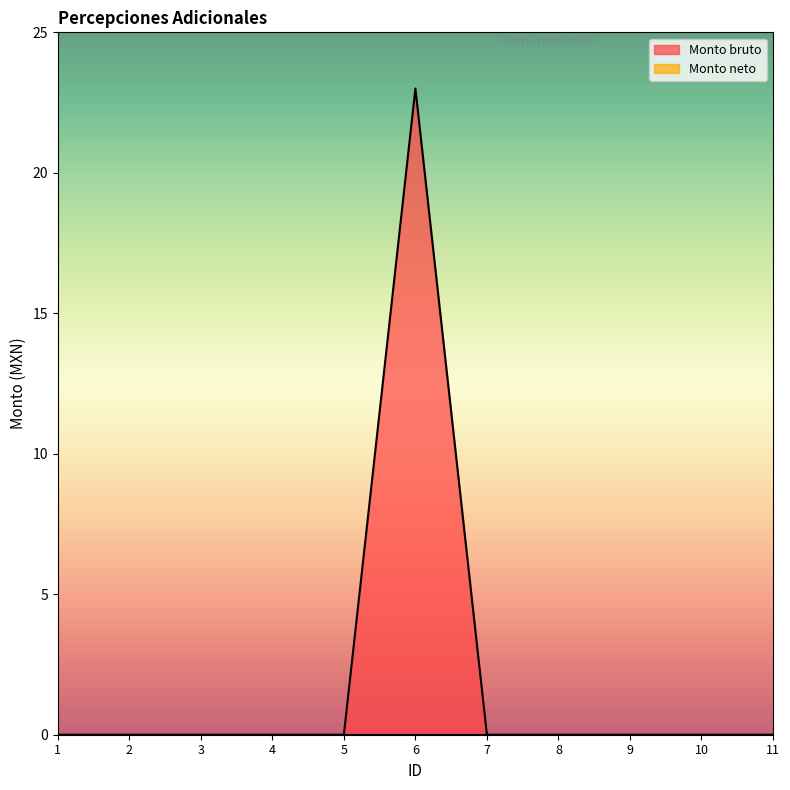

List the labels in order of value, largest first.

6, 1, 2, 3, 4, 5, 7, 8, 9, 10, 11